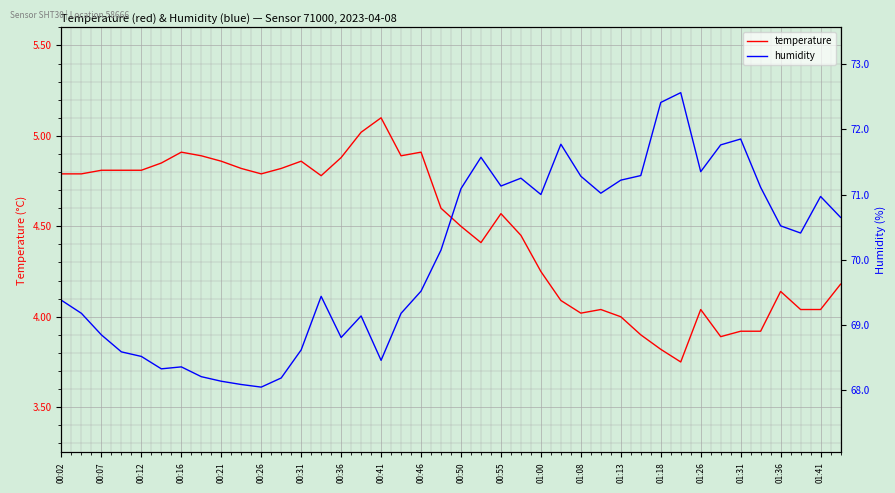

The value of temperature at 00:26 is 4.8. True or false?

True